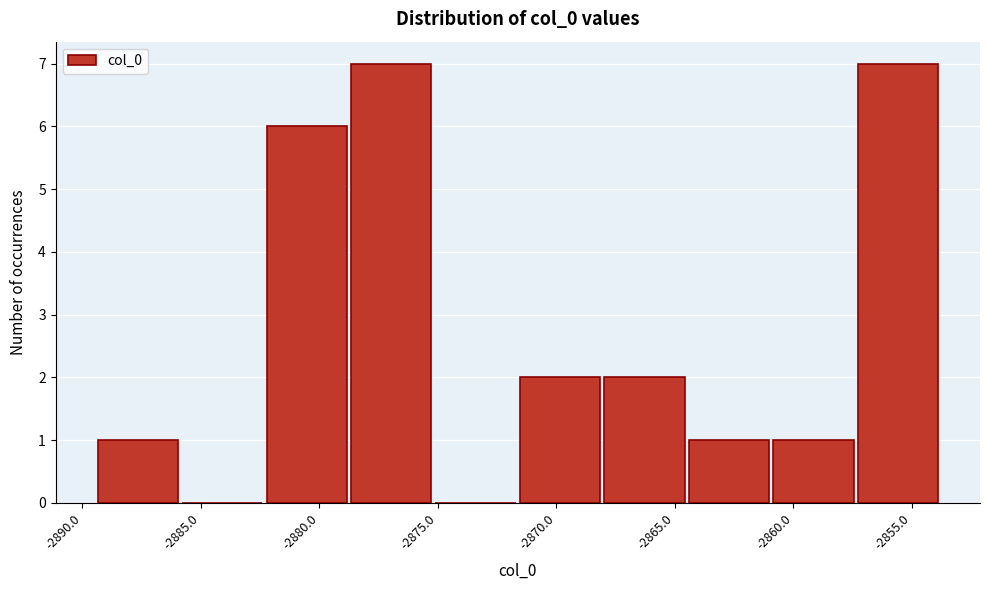

Reading left to right, transcribe this chart: for each bar, give the range it covers on the x-axis and its height. Neither the bar edges nor the heights are printed on the chart, so give them approximately, as read against the axes.

-2889.5 to -2886.0: 1
-2886.0 to -2882.5: 0
-2882.5 to -2879.0: 6
-2879.0 to -2875.0: 7
-2875.0 to -2871.5: 0
-2871.5 to -2868.0: 2
-2868.0 to -2864.5: 2
-2864.5 to -2861.0: 1
-2861.0 to -2857.5: 1
-2857.5 to -2854.0: 7